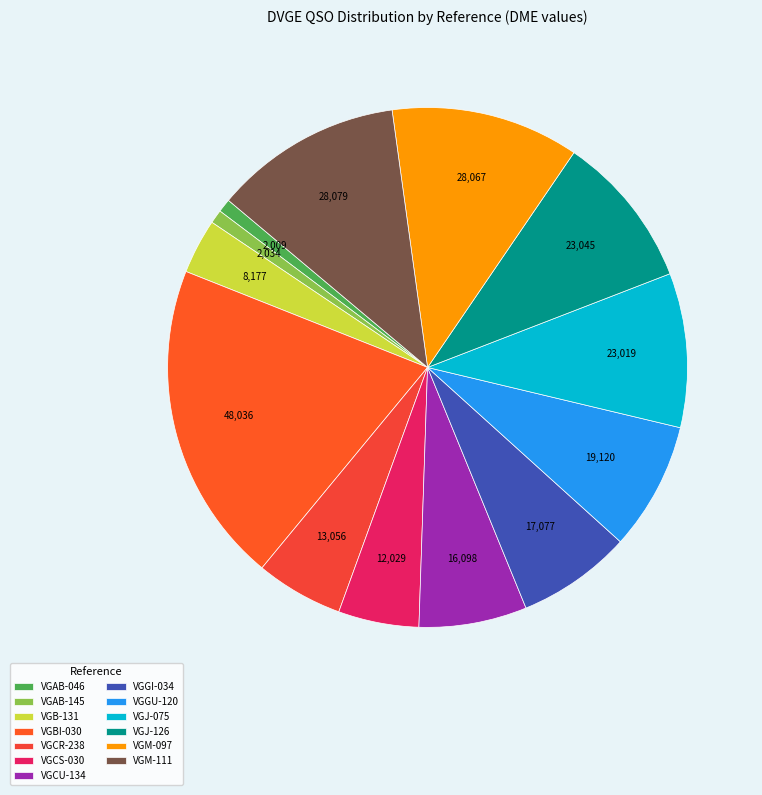

To the nearest percent, what is the average slice percentage?

8%